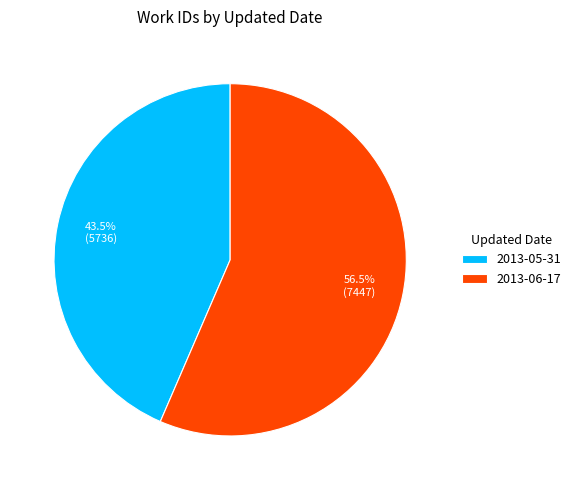

What is the total percentage of 2013-05-31 and 2013-06-17?

100.0%